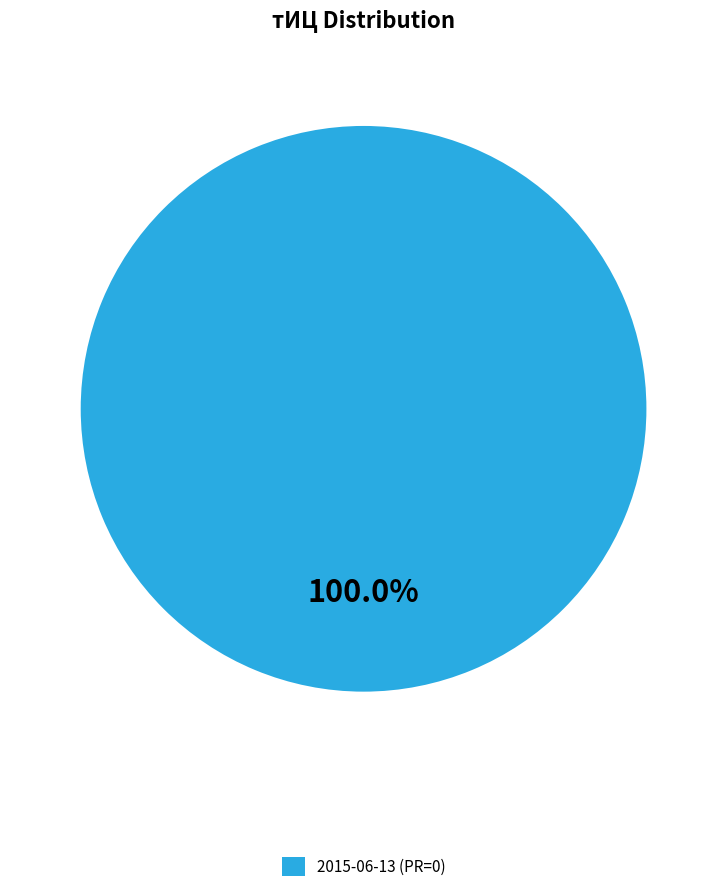

What is the majority slice?

2015-06-13 (PR=0)